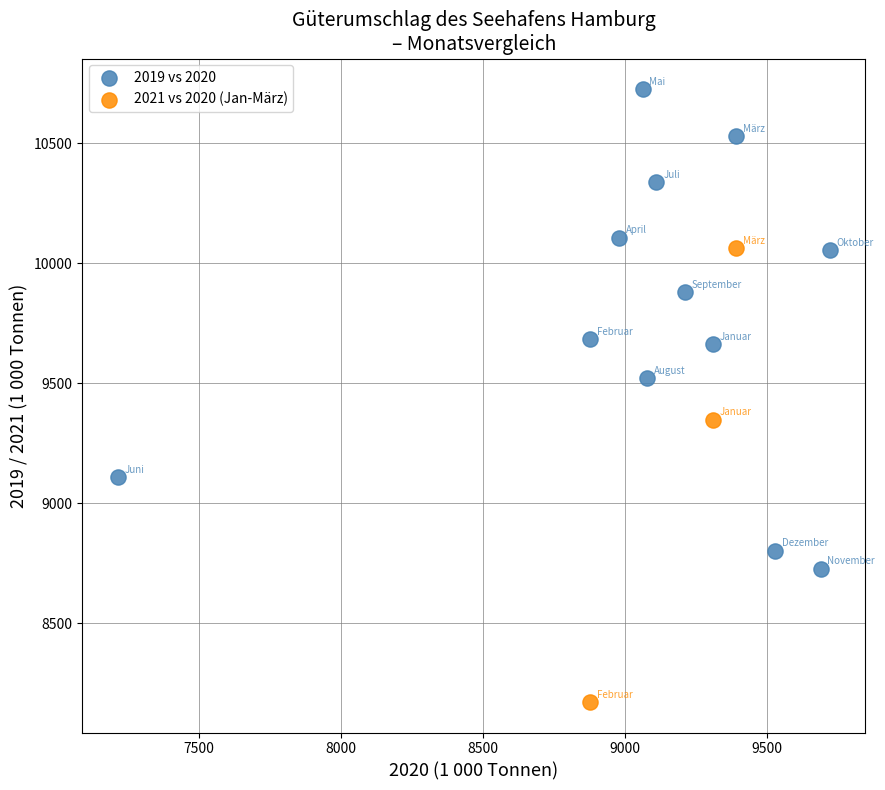

Which series contains the highest Y value?

2019 vs 2020